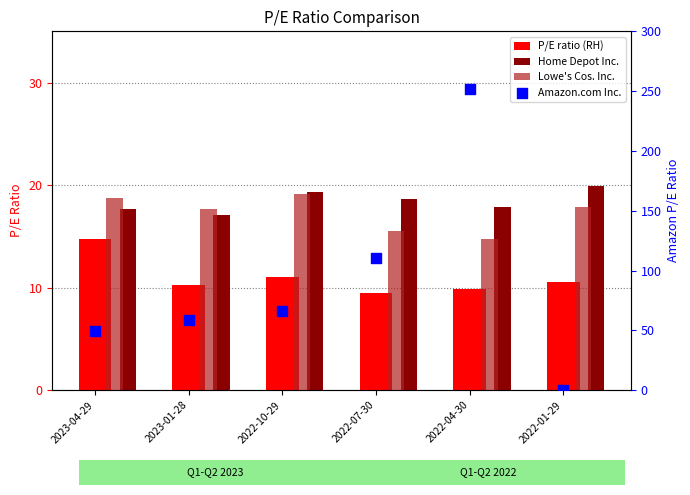

What is the total value across all series at 2022-01-29?

48.3